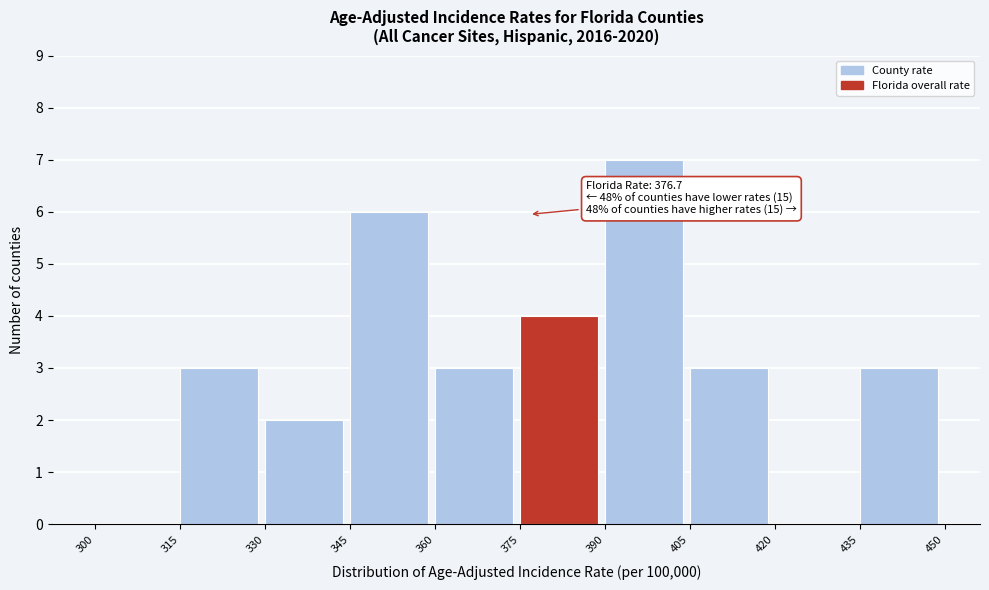

Which range on the x-axis has the tallest bar?

390 to 405